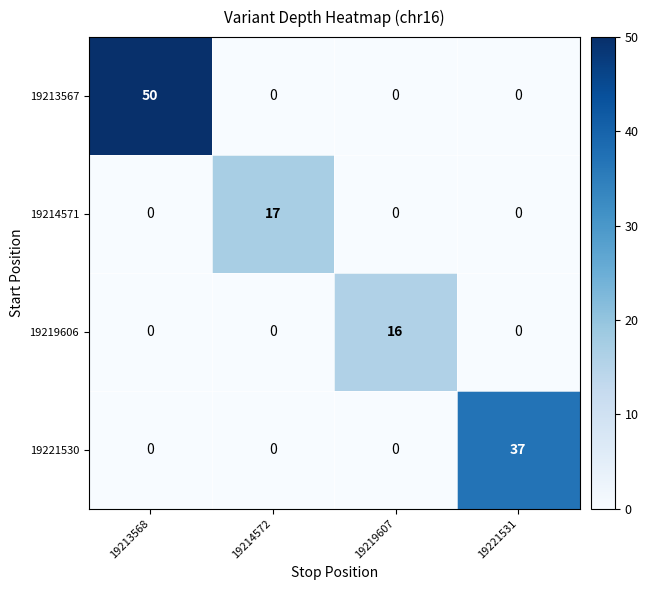

Which category has the highest value across all series?

19213568